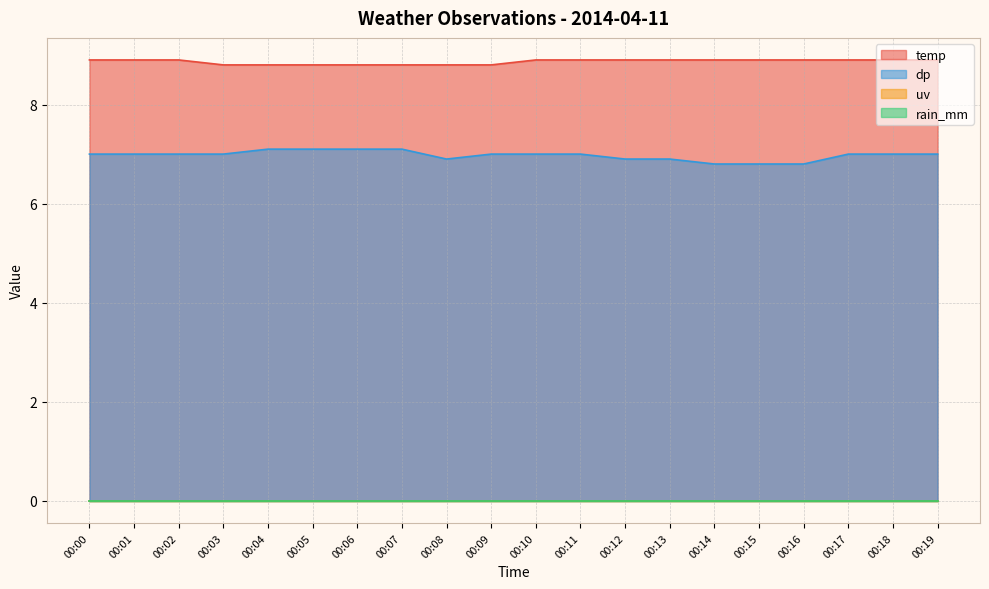

True or false: dp and temp intersect in this chart.

False